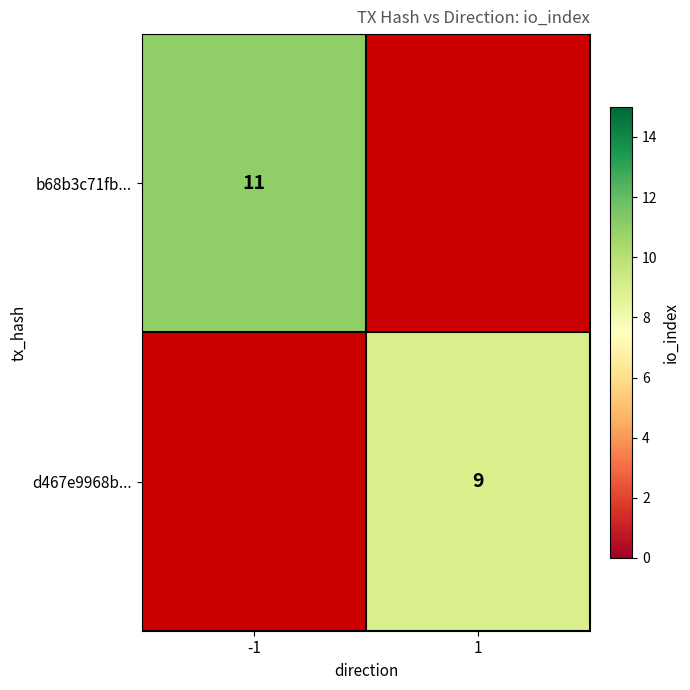

The value of b68b3c71fb... at -1 is 20. True or false?

False